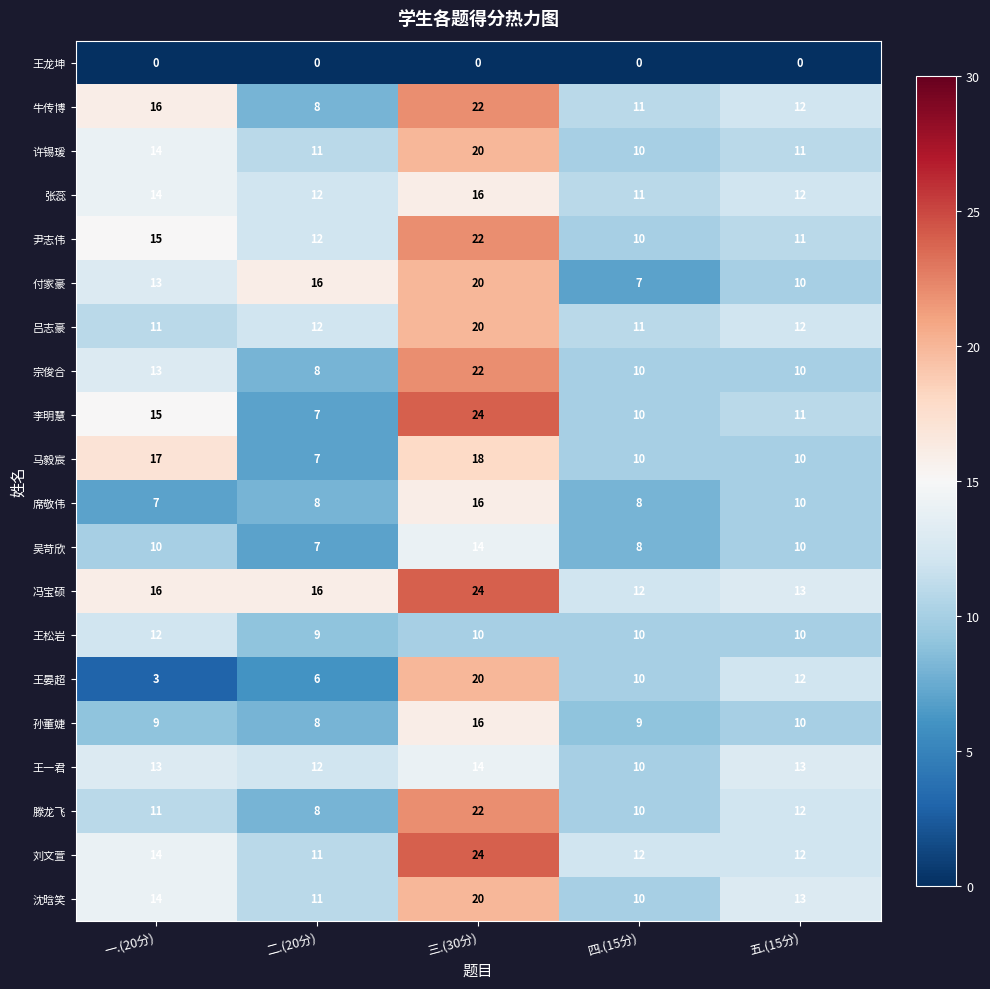

What is the lowest value of the 许锡瑗 series?

10